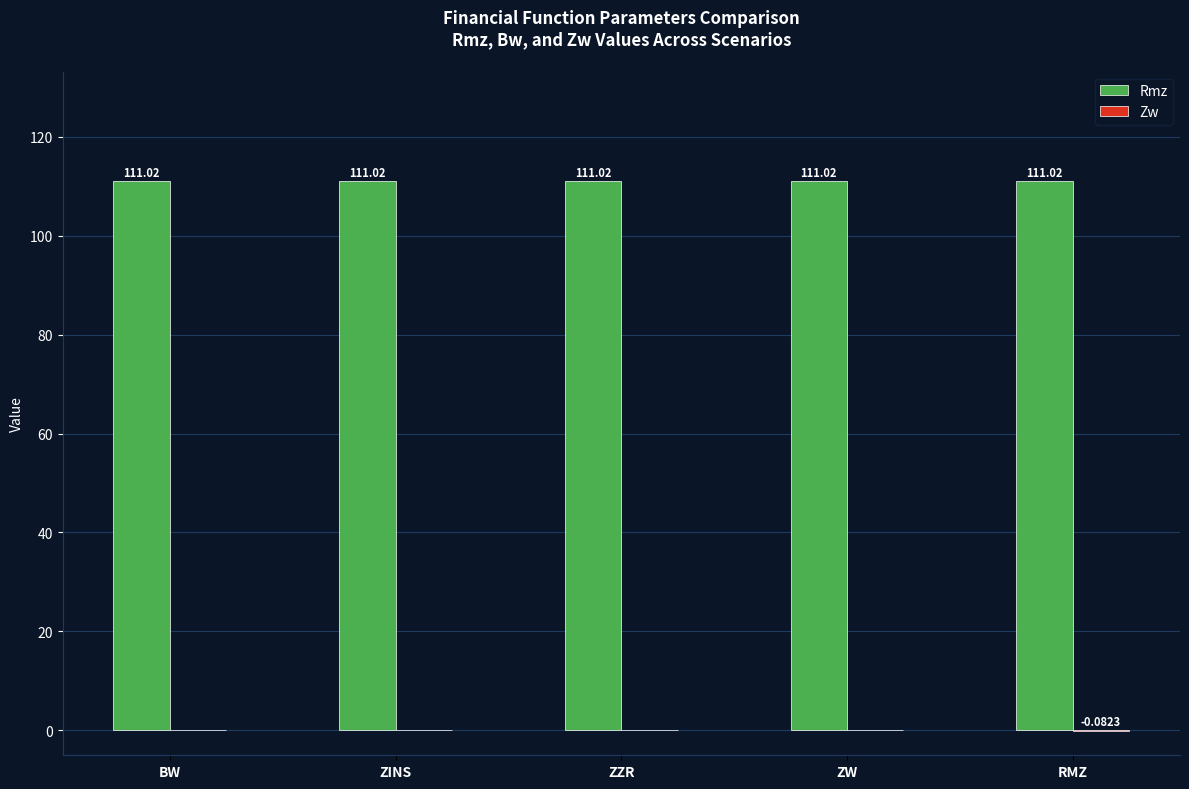

Which series has the largest total across all categories?

Rmz